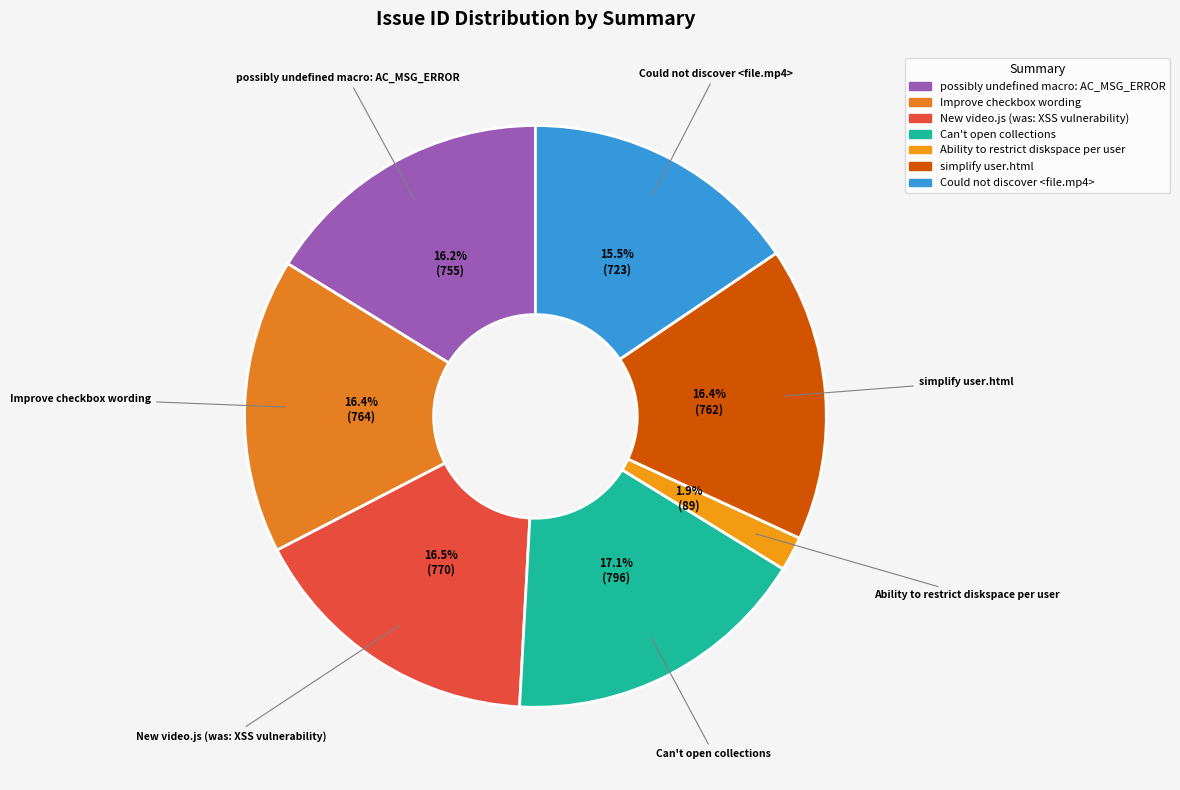

What is the smallest slice in the pie chart?

Ability to restrict diskspace per user